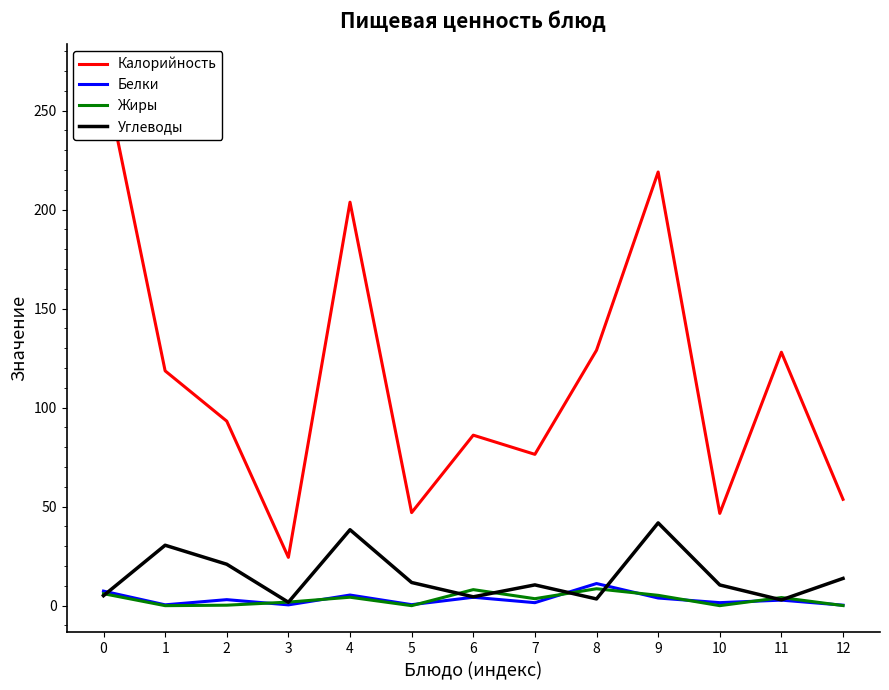

Where is the first local minimum for Калорийность?

3